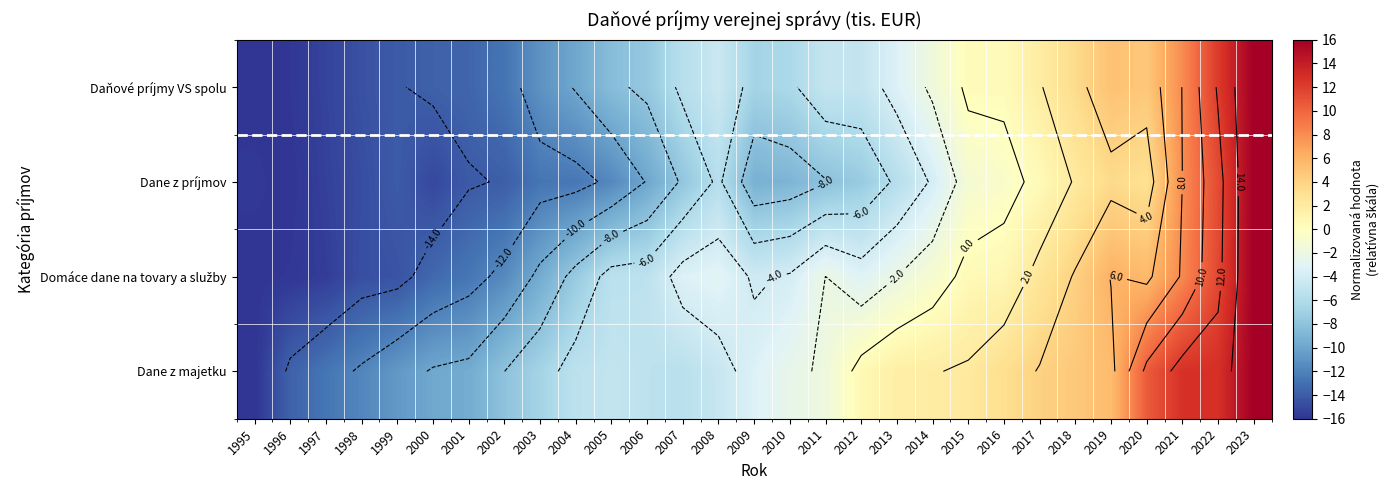

At which label does Domáce dane na tovary a služby reach its peak?

2023